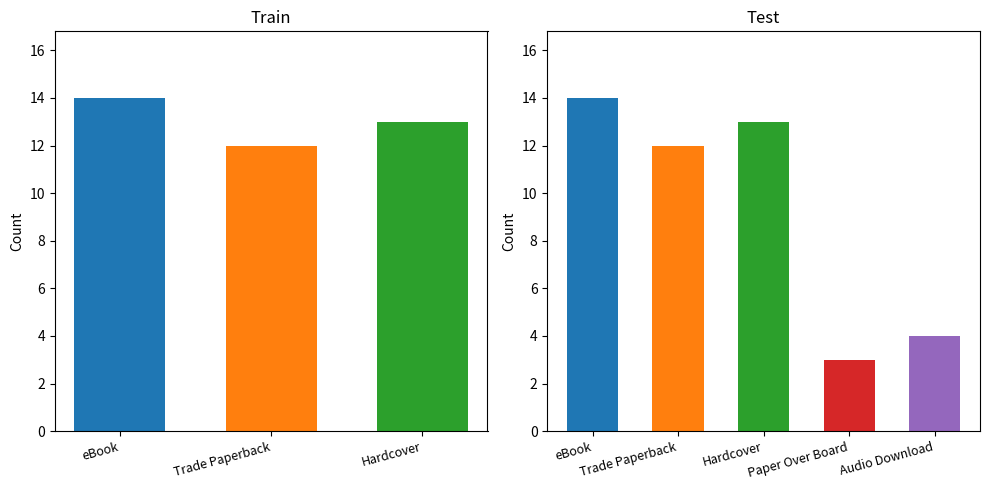

Which series changed the most between Trade Paperback and Paper Over Board?

eBook